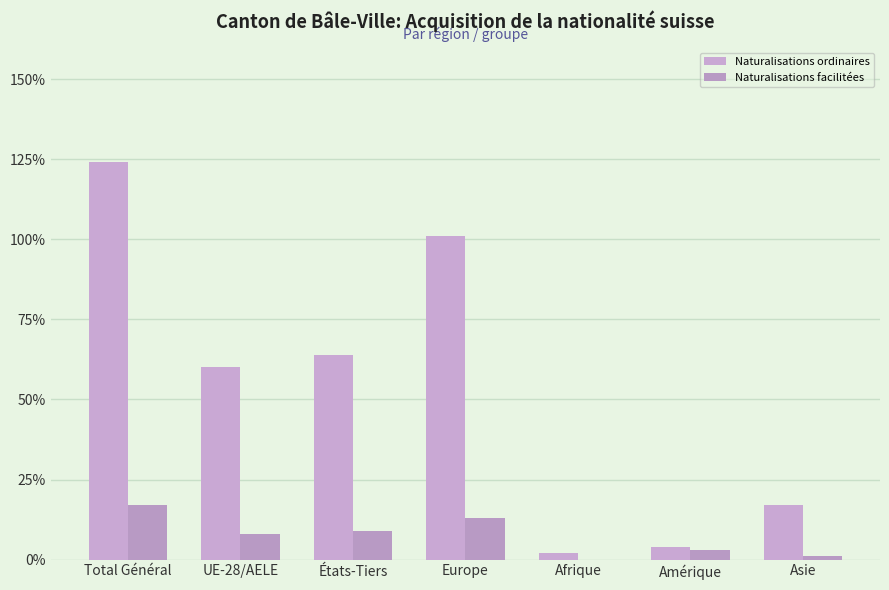

Rank the series by their average value, from highest to lowest.

Naturalisations ordinaires, Naturalisations facilitées